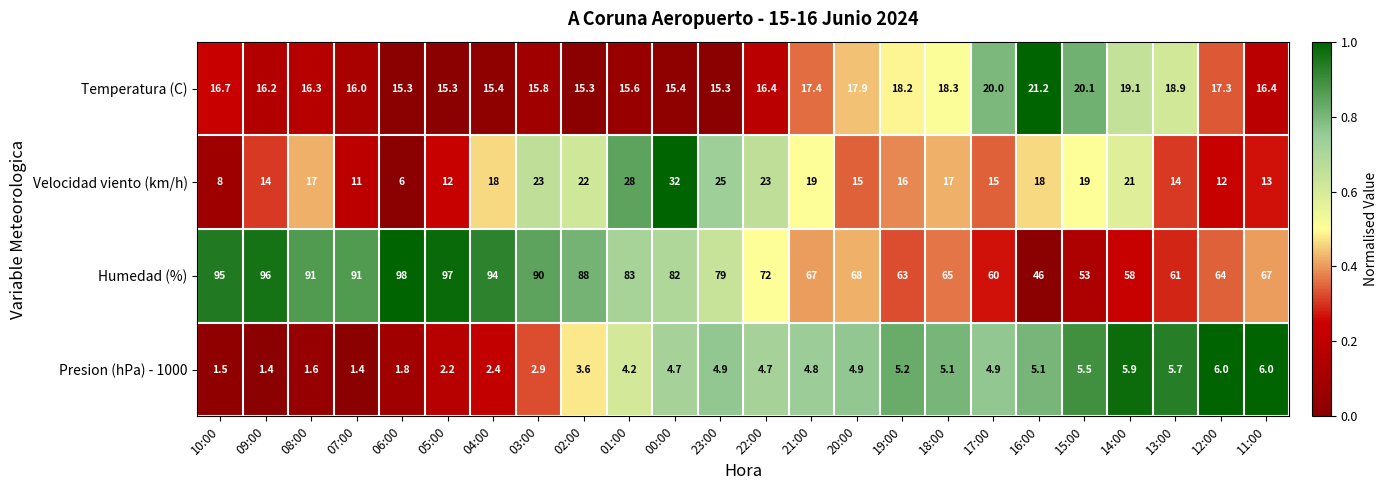

Rank the series at 13:00 from highest to lowest value.

Humedad (%), Temperatura (C), Velocidad viento (km/h), Presion (hPa) - 1000